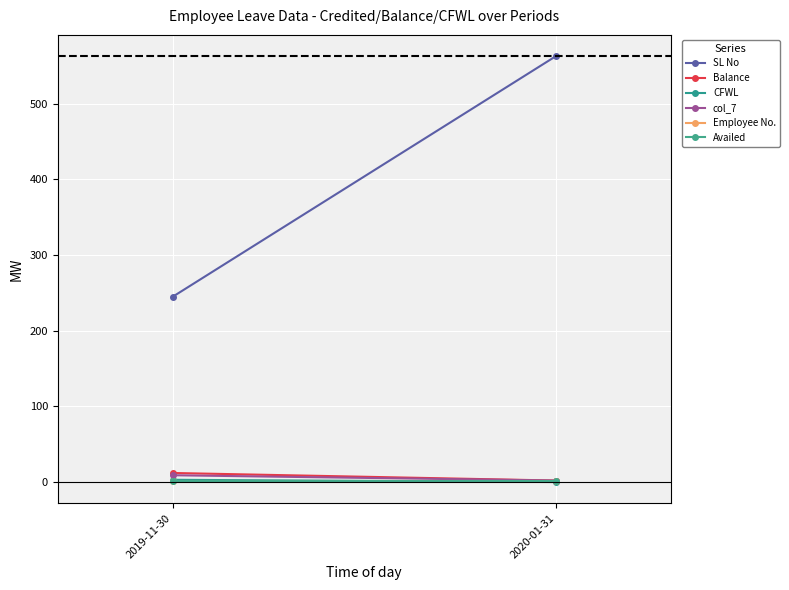

Reading left to right, transcribe all the data shown in this chart.

SL No: 245	563
Balance: 12	2
CFWL: 3	0
col_7: 9	2
Employee No.: 2	2
Availed: 2	2